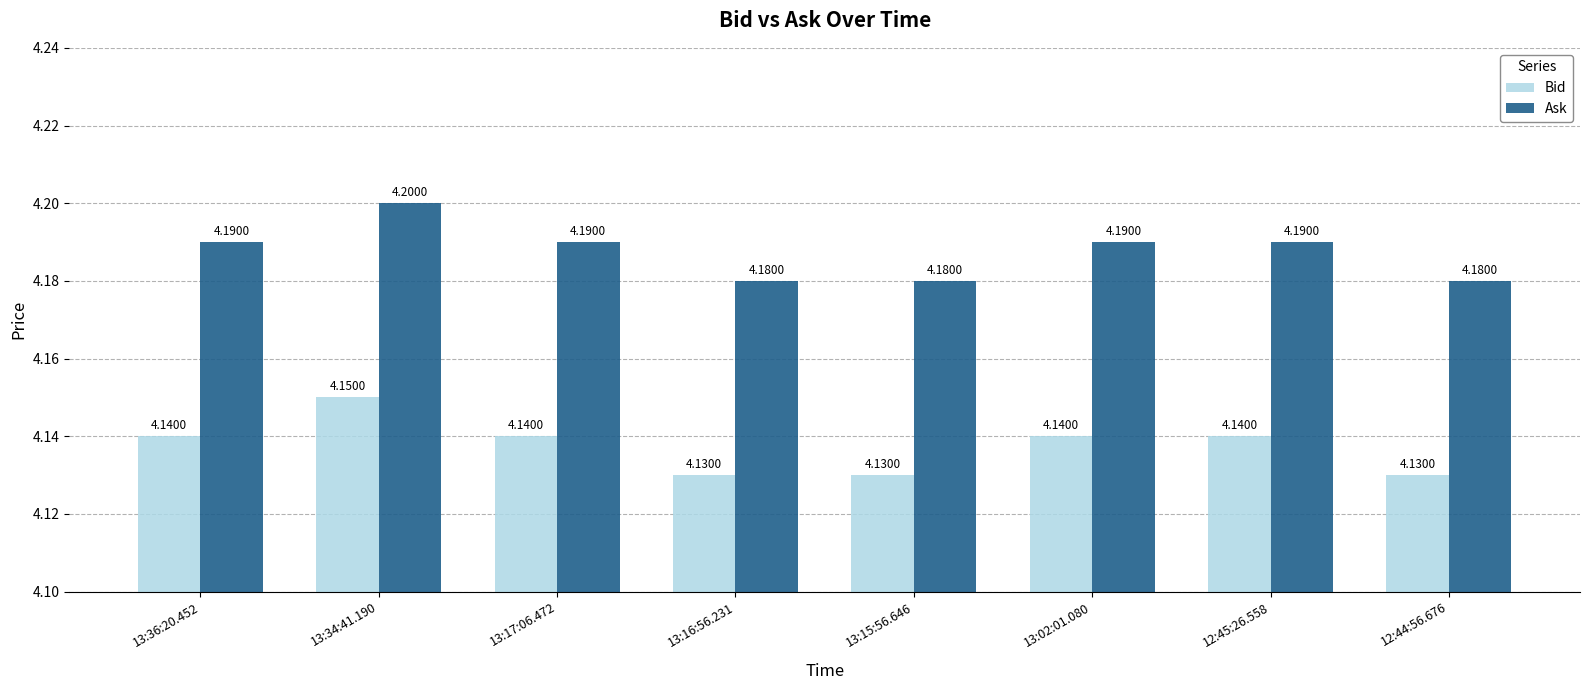

What is the sum of all Bid values?

33.1